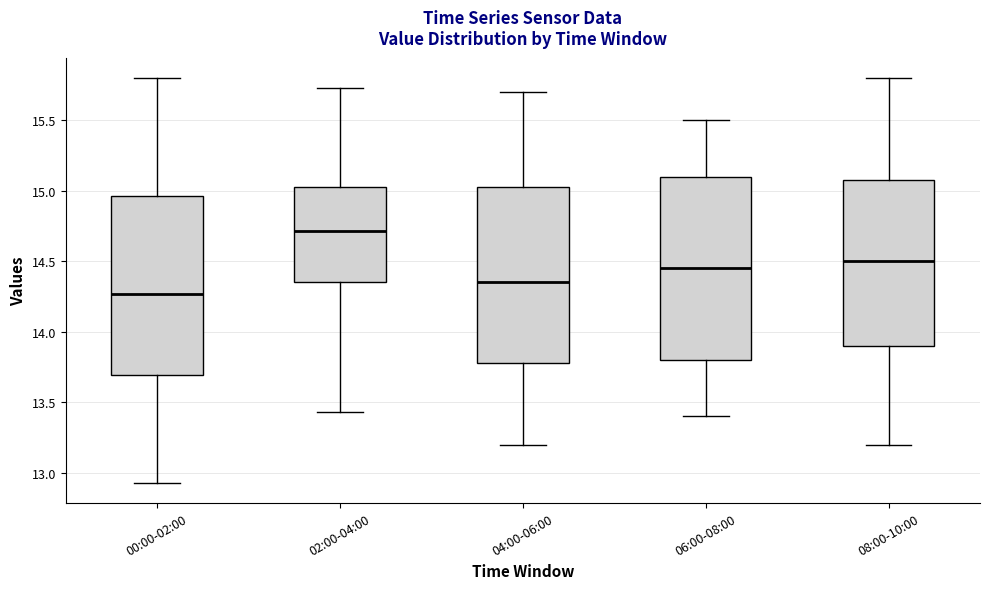

Reading left to right, transcribe this box plot: for each box, give where its median line is, the range the box spans, and where its two whiskers end, as read against the y-axis. The values are not printed on the chart, so give them approximately, as read against the axis.

00:00-02:00: median 14.25, box 13.70 to 14.95, whiskers 12.95 to 15.80
02:00-04:00: median 14.70, box 14.35 to 15.05, whiskers 13.45 to 15.75
04:00-06:00: median 14.35, box 13.80 to 15.05, whiskers 13.20 to 15.70
06:00-08:00: median 14.45, box 13.80 to 15.10, whiskers 13.40 to 15.50
08:00-10:00: median 14.50, box 13.90 to 15.10, whiskers 13.20 to 15.80